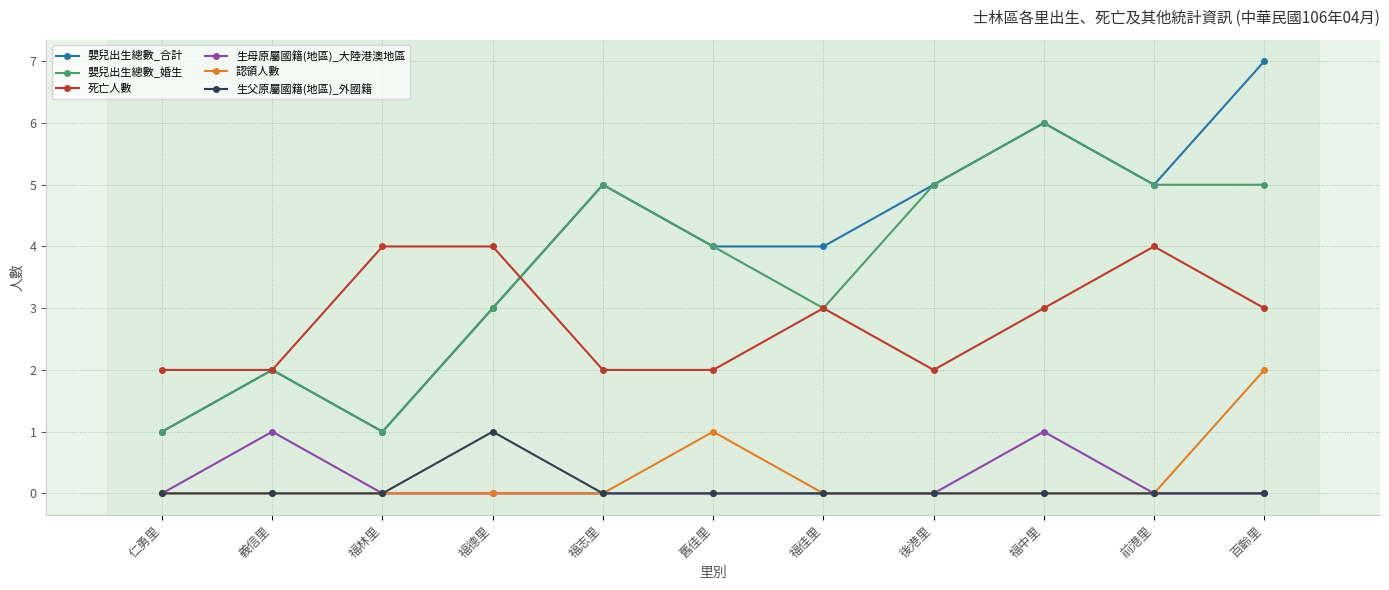

What is the total value across all series at 福德里?

11